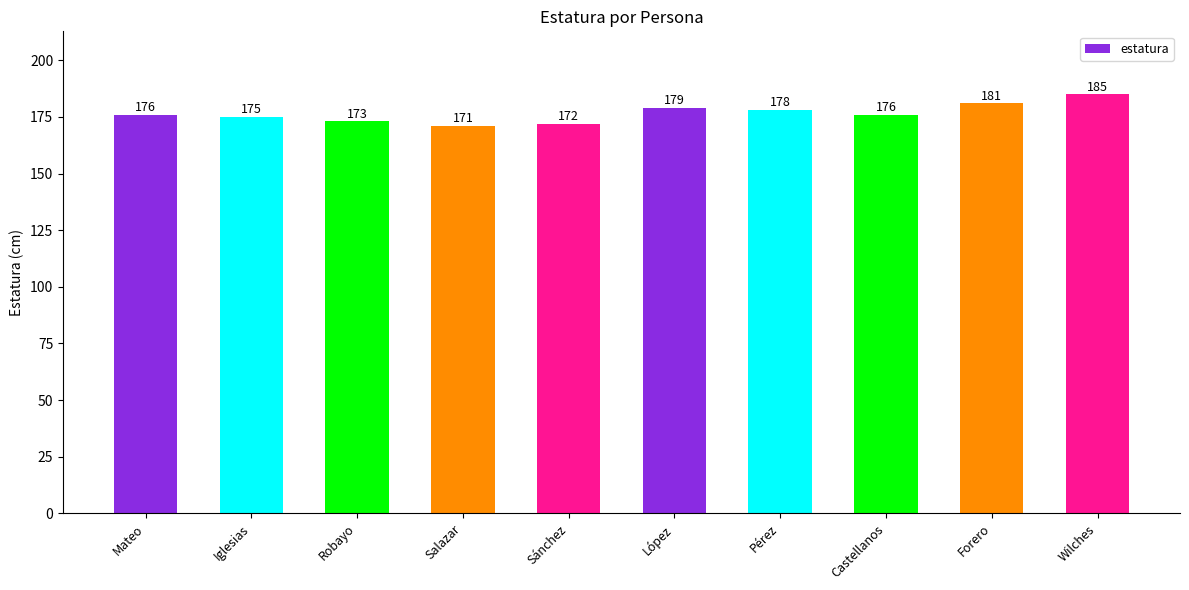

What is the value of the 7th bar from the left?

178